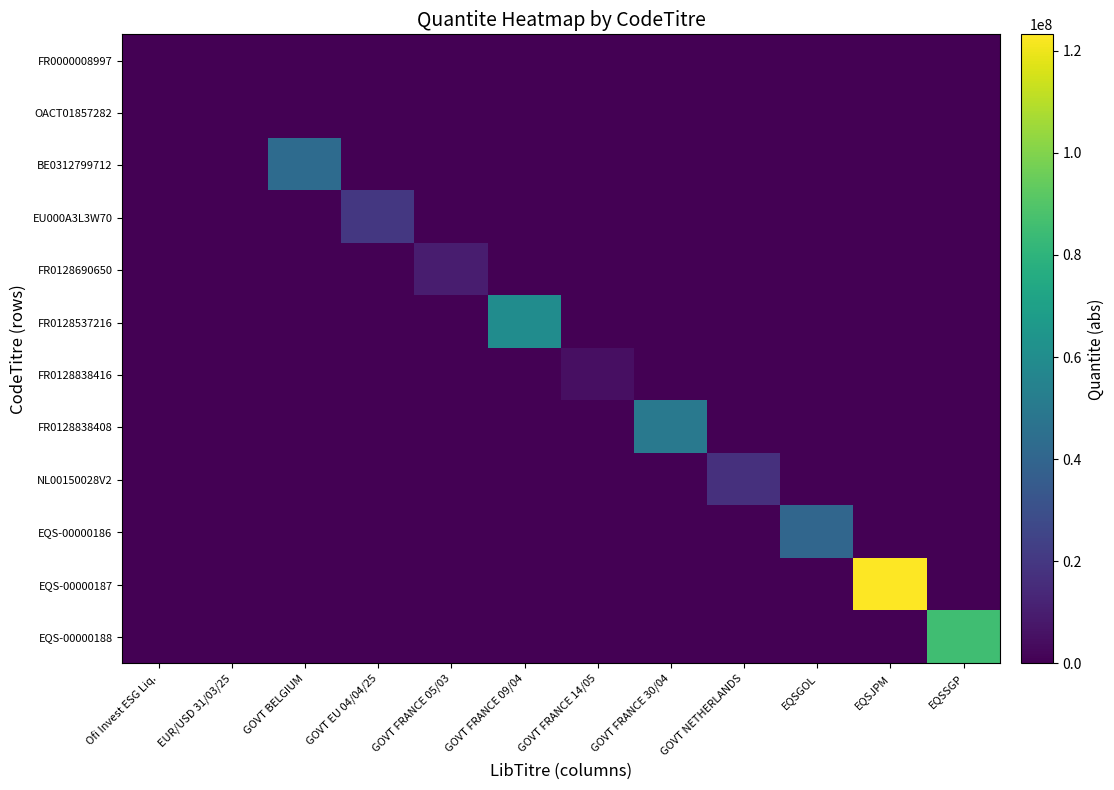

Reading left to right, transcribe all the data shown in this chart.

FR0000008997: Ofi Invest ESG Liq.=5143.0	EUR/USD 31/03/25=0.0	GOVT BELGIUM=0.0	GOVT EU 04/04/25=0.0	GOVT FRANCE 05/03=0.0	GOVT FRANCE 09/04=0.0	GOVT FRANCE 14/05=0.0	GOVT FRANCE 30/04=0.0	GOVT NETHERLANDS=0.0	EQSGOL=0.0	EQSJPM=0.0	EQSSGP=0.0
OACT01857282: Ofi Invest ESG Liq.=0.0	EUR/USD 31/03/25=243539.9	GOVT BELGIUM=0.0	GOVT EU 04/04/25=0.0	GOVT FRANCE 05/03=0.0	GOVT FRANCE 09/04=0.0	GOVT FRANCE 14/05=0.0	GOVT FRANCE 30/04=0.0	GOVT NETHERLANDS=0.0	EQSGOL=0.0	EQSJPM=0.0	EQSSGP=0.0
BE0312799712: Ofi Invest ESG Liq.=0.0	EUR/USD 31/03/25=0.0	GOVT BELGIUM=43000000.0	GOVT EU 04/04/25=0.0	GOVT FRANCE 05/03=0.0	GOVT FRANCE 09/04=0.0	GOVT FRANCE 14/05=0.0	GOVT FRANCE 30/04=0.0	GOVT NETHERLANDS=0.0	EQSGOL=0.0	EQSJPM=0.0	EQSSGP=0.0
EU000A3L3W70: Ofi Invest ESG Liq.=0.0	EUR/USD 31/03/25=0.0	GOVT BELGIUM=0.0	GOVT EU 04/04/25=20000000.0	GOVT FRANCE 05/03=0.0	GOVT FRANCE 09/04=0.0	GOVT FRANCE 14/05=0.0	GOVT FRANCE 30/04=0.0	GOVT NETHERLANDS=0.0	EQSGOL=0.0	EQSJPM=0.0	EQSSGP=0.0
FR0128690650: Ofi Invest ESG Liq.=0.0	EUR/USD 31/03/25=0.0	GOVT BELGIUM=0.0	GOVT EU 04/04/25=0.0	GOVT FRANCE 05/03=10000000.0	GOVT FRANCE 09/04=0.0	GOVT FRANCE 14/05=0.0	GOVT FRANCE 30/04=0.0	GOVT NETHERLANDS=0.0	EQSGOL=0.0	EQSJPM=0.0	EQSSGP=0.0
FR0128537216: Ofi Invest ESG Liq.=0.0	EUR/USD 31/03/25=0.0	GOVT BELGIUM=0.0	GOVT EU 04/04/25=0.0	GOVT FRANCE 05/03=0.0	GOVT FRANCE 09/04=60000000.0	GOVT FRANCE 14/05=0.0	GOVT FRANCE 30/04=0.0	GOVT NETHERLANDS=0.0	EQSGOL=0.0	EQSJPM=0.0	EQSSGP=0.0
FR0128838416: Ofi Invest ESG Liq.=0.0	EUR/USD 31/03/25=0.0	GOVT BELGIUM=0.0	GOVT EU 04/04/25=0.0	GOVT FRANCE 05/03=0.0	GOVT FRANCE 09/04=0.0	GOVT FRANCE 14/05=5000000.0	GOVT FRANCE 30/04=0.0	GOVT NETHERLANDS=0.0	EQSGOL=0.0	EQSJPM=0.0	EQSSGP=0.0
FR0128838408: Ofi Invest ESG Liq.=0.0	EUR/USD 31/03/25=0.0	GOVT BELGIUM=0.0	GOVT EU 04/04/25=0.0	GOVT FRANCE 05/03=0.0	GOVT FRANCE 09/04=0.0	GOVT FRANCE 14/05=0.0	GOVT FRANCE 30/04=50000000.0	GOVT NETHERLANDS=0.0	EQSGOL=0.0	EQSJPM=0.0	EQSSGP=0.0
NL00150028V2: Ofi Invest ESG Liq.=0.0	EUR/USD 31/03/25=0.0	GOVT BELGIUM=0.0	GOVT EU 04/04/25=0.0	GOVT FRANCE 05/03=0.0	GOVT FRANCE 09/04=0.0	GOVT FRANCE 14/05=0.0	GOVT FRANCE 30/04=0.0	GOVT NETHERLANDS=17000000.0	EQSGOL=0.0	EQSJPM=0.0	EQSSGP=0.0
EQS-00000186: Ofi Invest ESG Liq.=0.0	EUR/USD 31/03/25=0.0	GOVT BELGIUM=0.0	GOVT EU 04/04/25=0.0	GOVT FRANCE 05/03=0.0	GOVT FRANCE 09/04=0.0	GOVT FRANCE 14/05=0.0	GOVT FRANCE 30/04=0.0	GOVT NETHERLANDS=0.0	EQSGOL=40899814.7	EQSJPM=0.0	EQSSGP=0.0
EQS-00000187: Ofi Invest ESG Liq.=0.0	EUR/USD 31/03/25=0.0	GOVT BELGIUM=0.0	GOVT EU 04/04/25=0.0	GOVT FRANCE 05/03=0.0	GOVT FRANCE 09/04=0.0	GOVT FRANCE 14/05=0.0	GOVT FRANCE 30/04=0.0	GOVT NETHERLANDS=0.0	EQSGOL=0.0	EQSJPM=123194637.8	EQSSGP=0.0
EQS-00000188: Ofi Invest ESG Liq.=0.0	EUR/USD 31/03/25=0.0	GOVT BELGIUM=0.0	GOVT EU 04/04/25=0.0	GOVT FRANCE 05/03=0.0	GOVT FRANCE 09/04=0.0	GOVT FRANCE 14/05=0.0	GOVT FRANCE 30/04=0.0	GOVT NETHERLANDS=0.0	EQSGOL=0.0	EQSJPM=0.0	EQSSGP=85575676.6